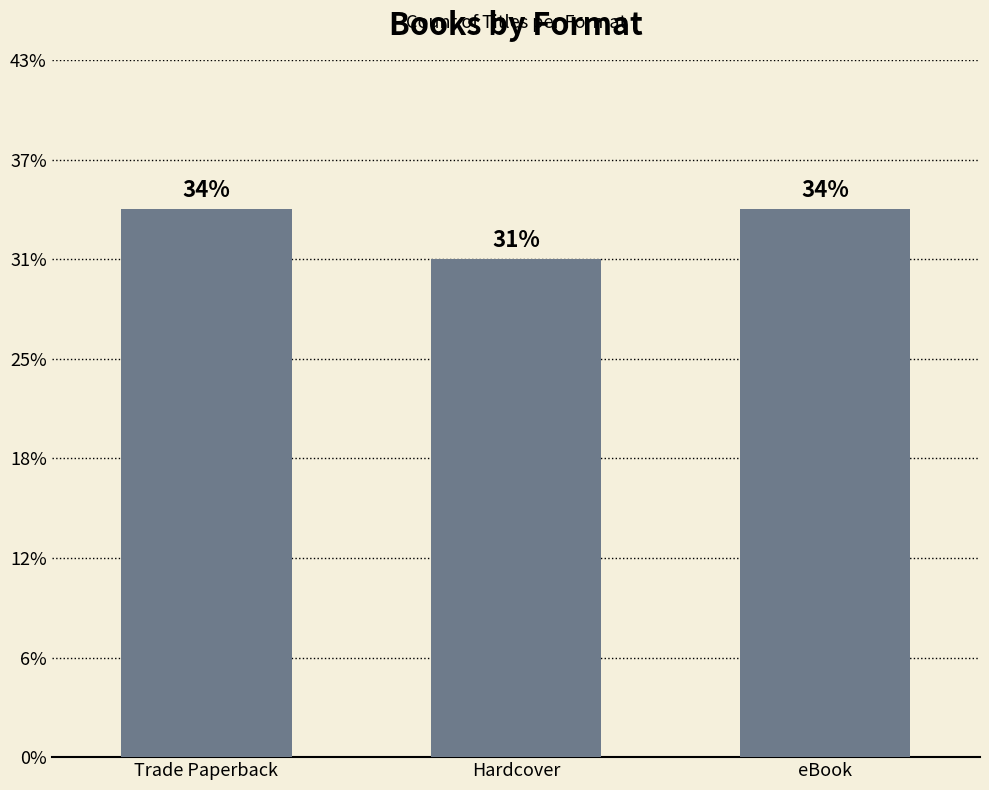

Does the chart contain any negative values?

No